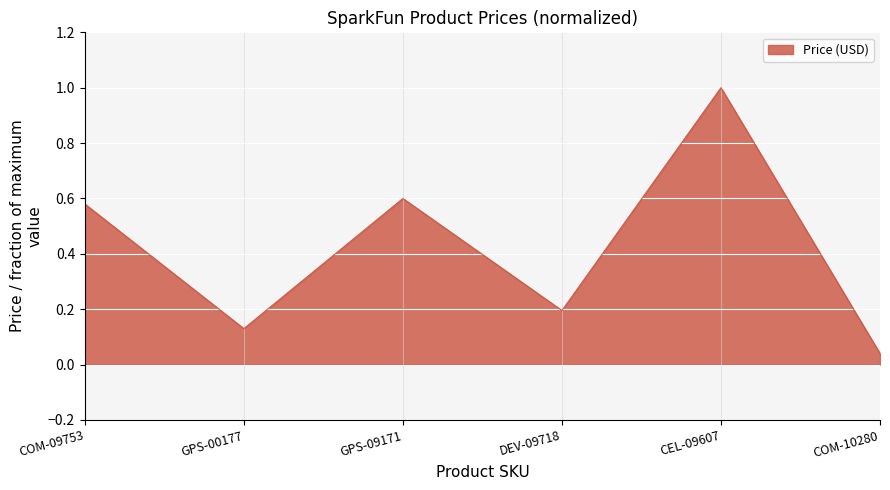

List the labels in order of value, smallest first.

COM-10280, GPS-00177, DEV-09718, COM-09753, GPS-09171, CEL-09607